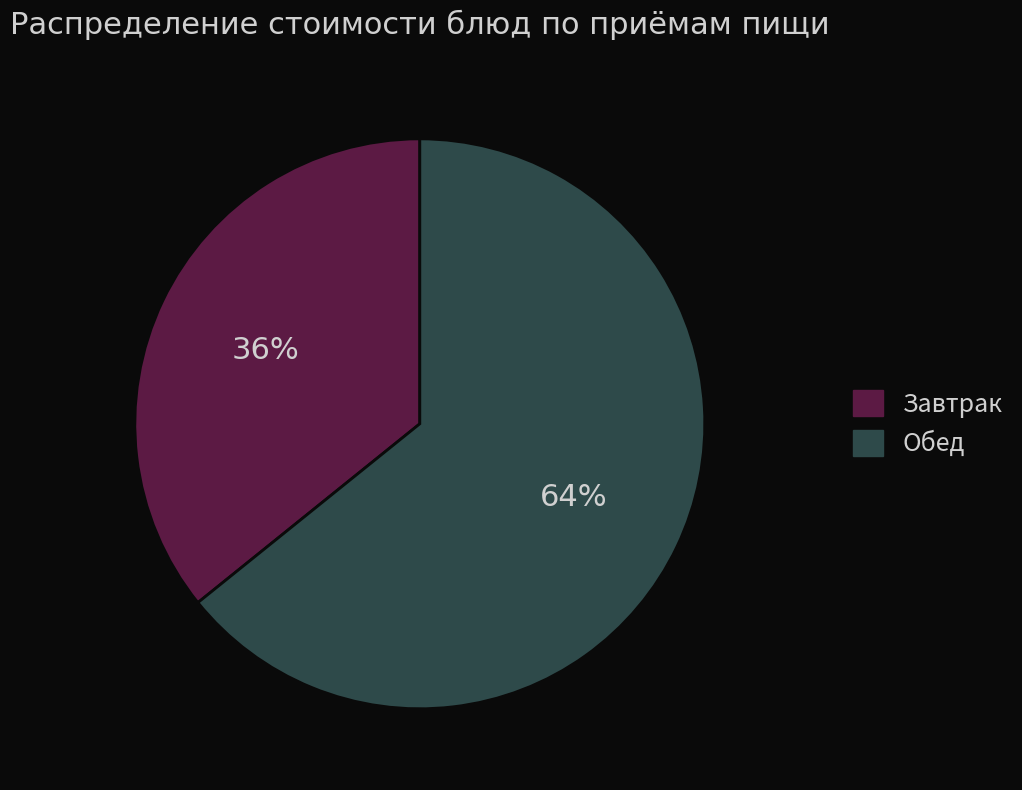

To the nearest percent, what is the difference between the largest and smallest slice percentages?

28%